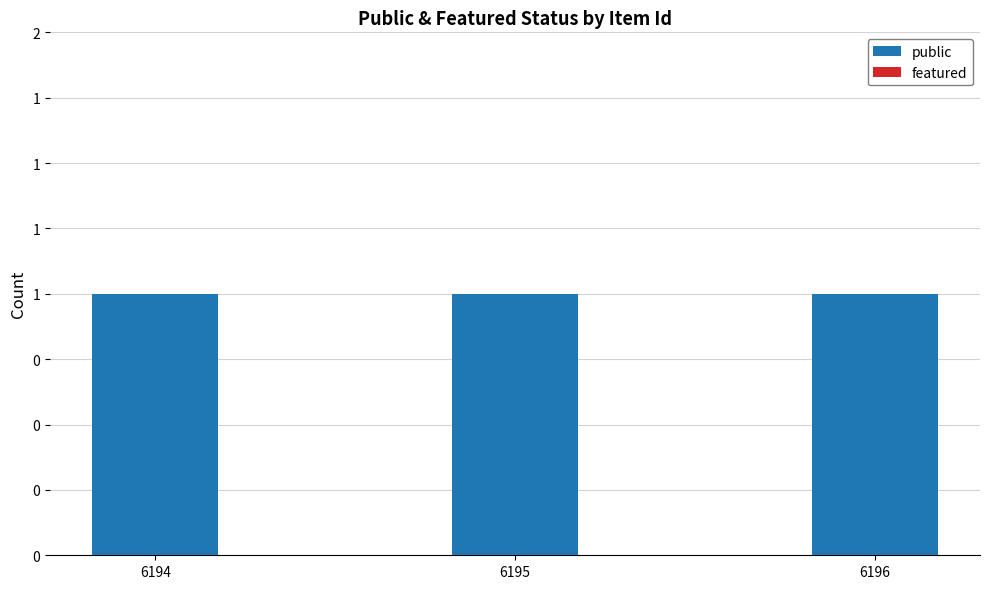

What is the spread (max minus min) of values at 6195?

1